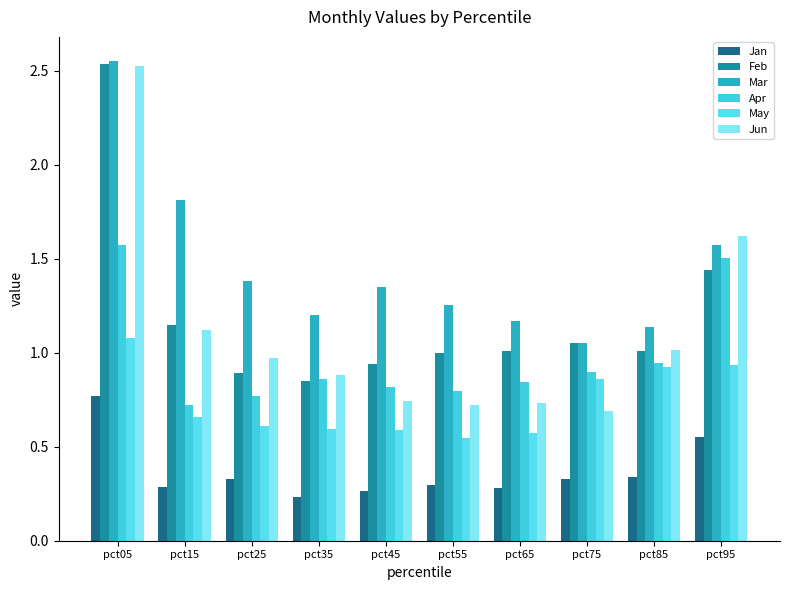

How many bars are there in each group?

6